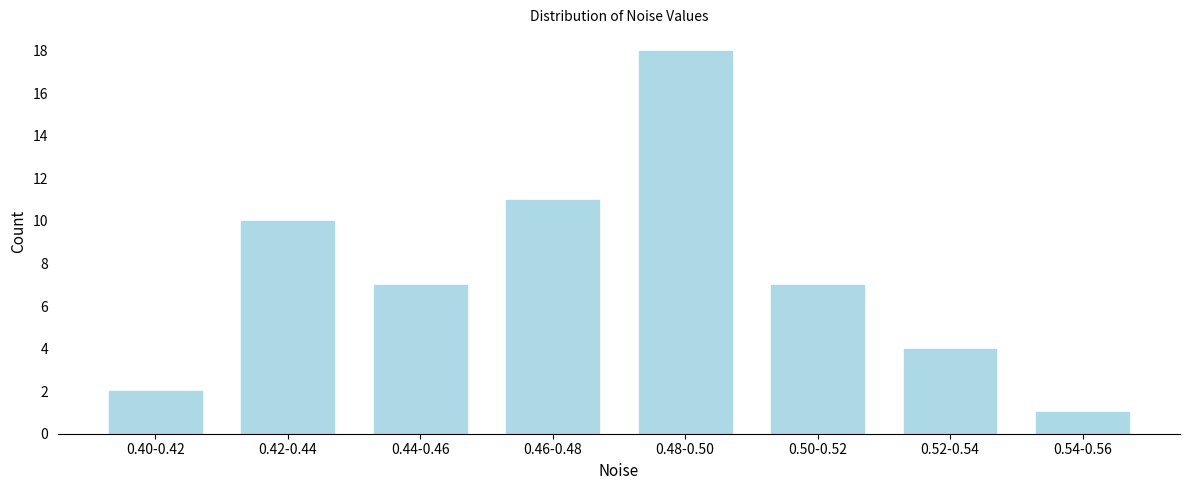

Reading right to left, what are all the values shown in this chart?

1	4	7	18	11	7	10	2